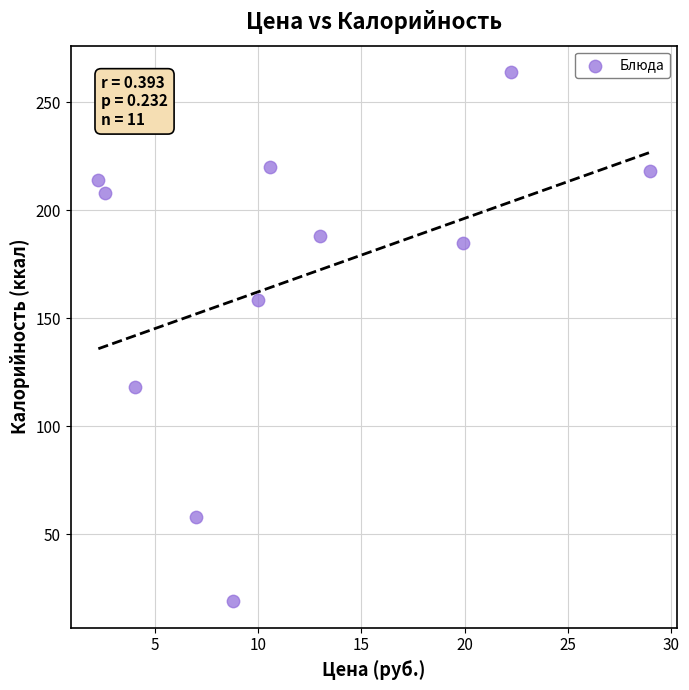

What is the average Y value?

168.3